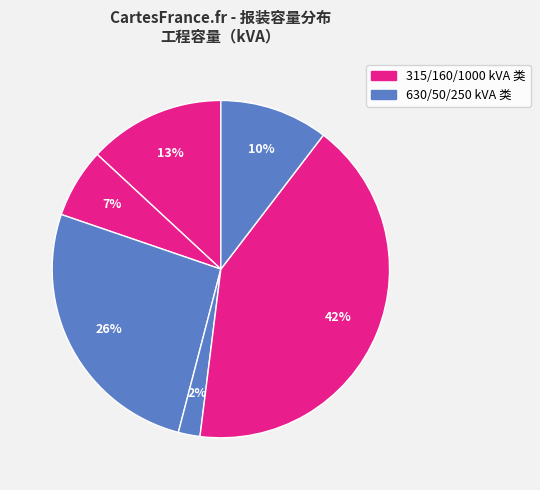

How many segments does this pie chart have?

6